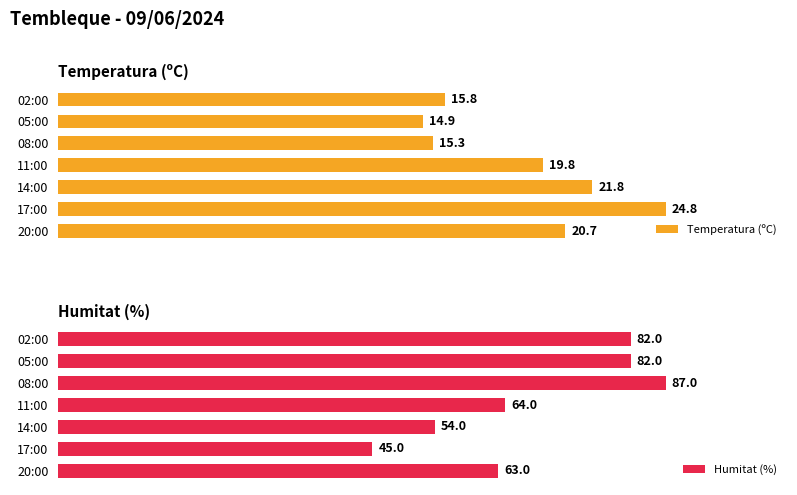

Where is Temperatura (ºC) nearest to the value 19?

11:00